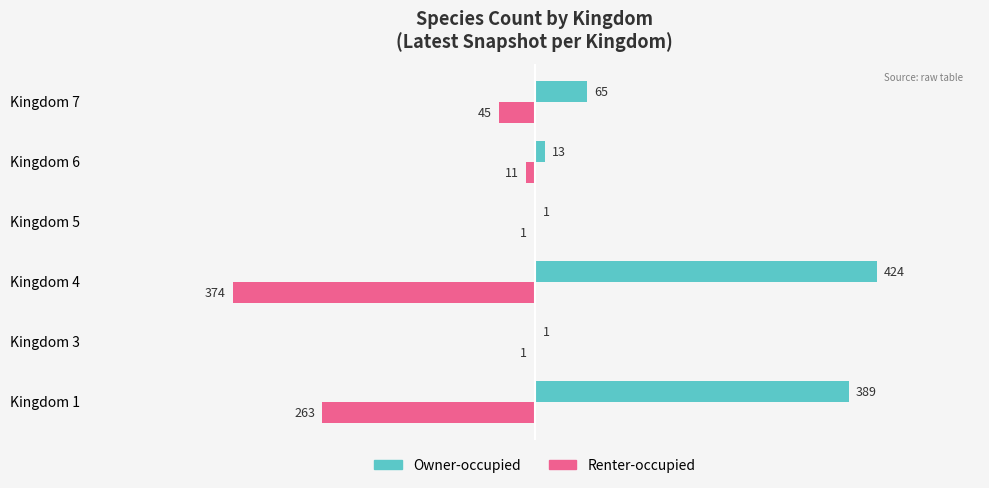

What is the sum of the Owner-occupied values at Kingdom 6 and Kingdom 1?

402